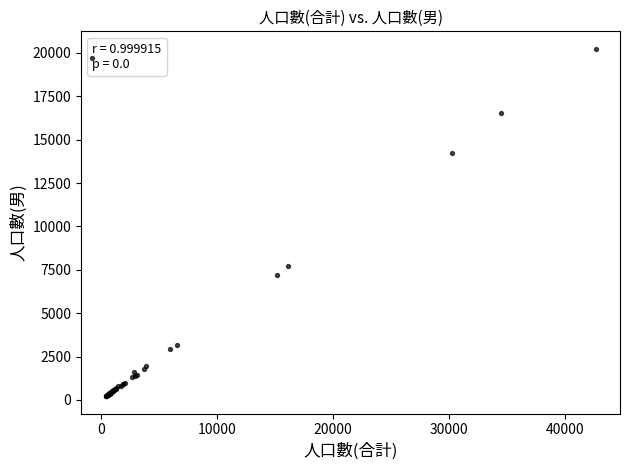

What Y value in the scatter plot is closest to 10231?

7693